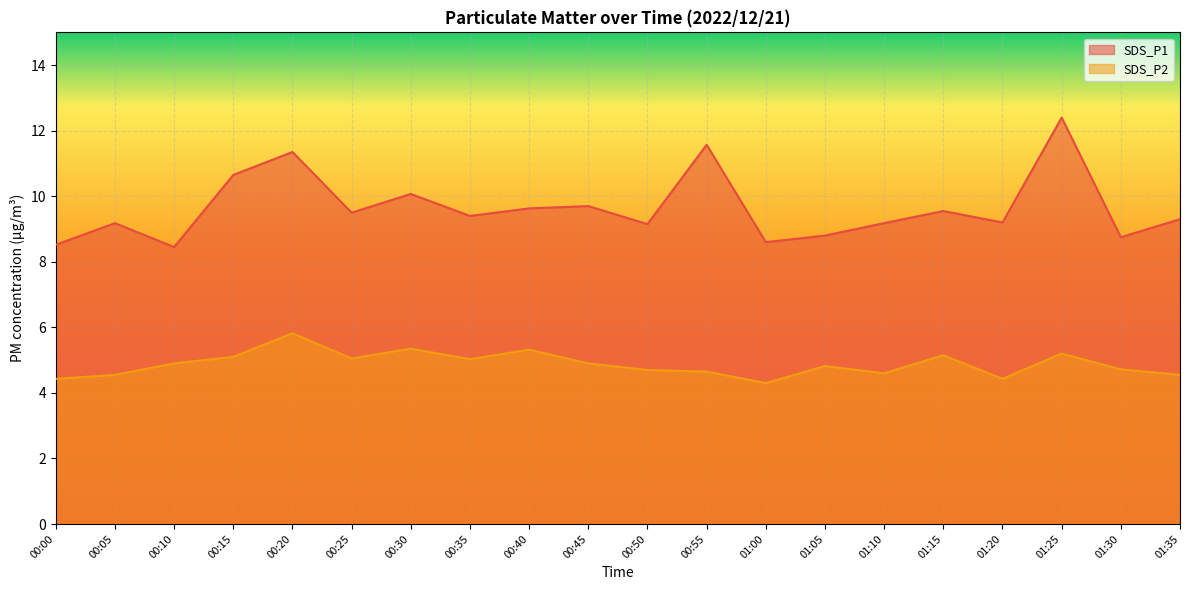

How many lines are shown in the chart?

2